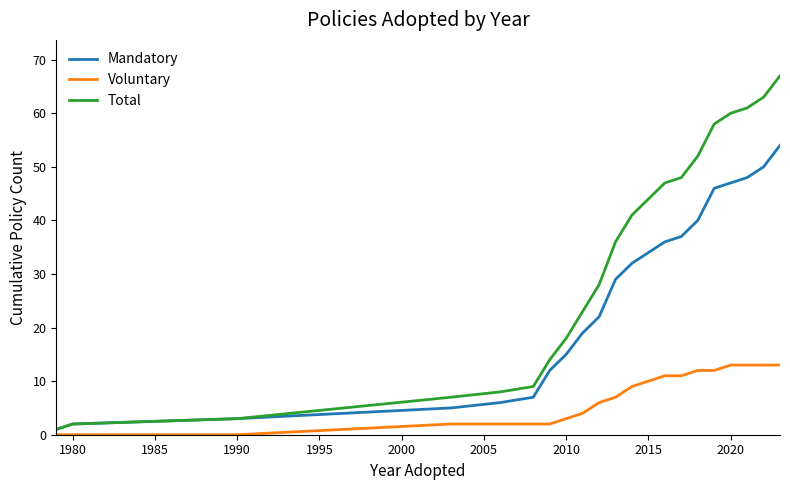

What is the maximum value for Total?

67